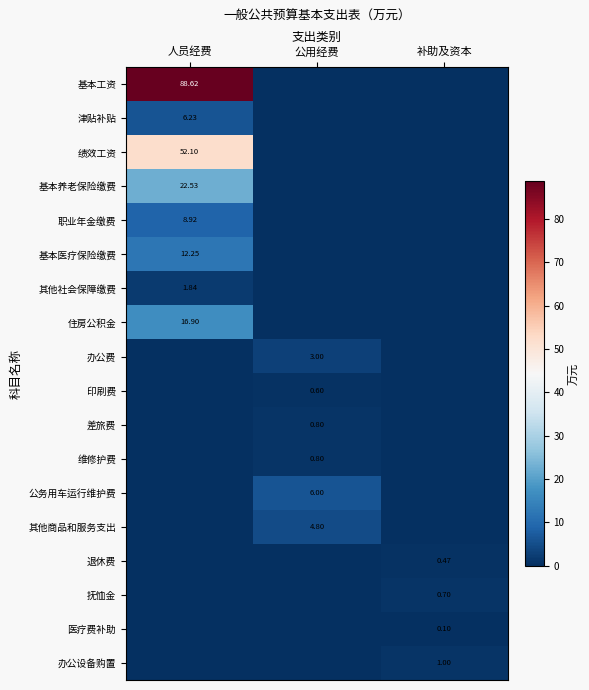

Where is 抚恤金 nearest to the value 0?

人员经费